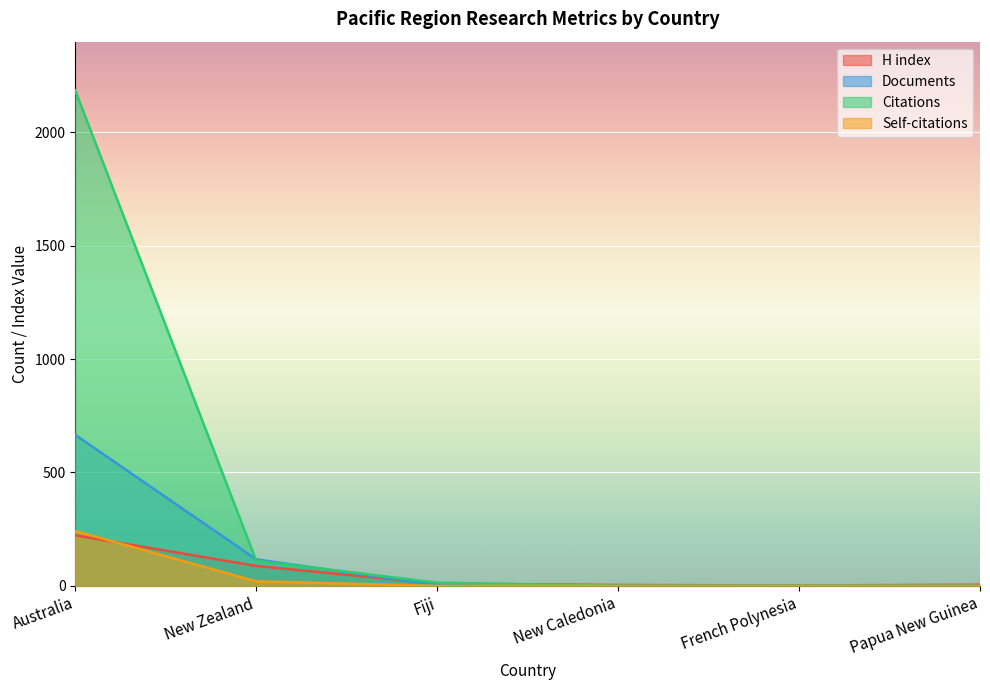

Is it true that Self-citations equals 0 at French Polynesia?

True